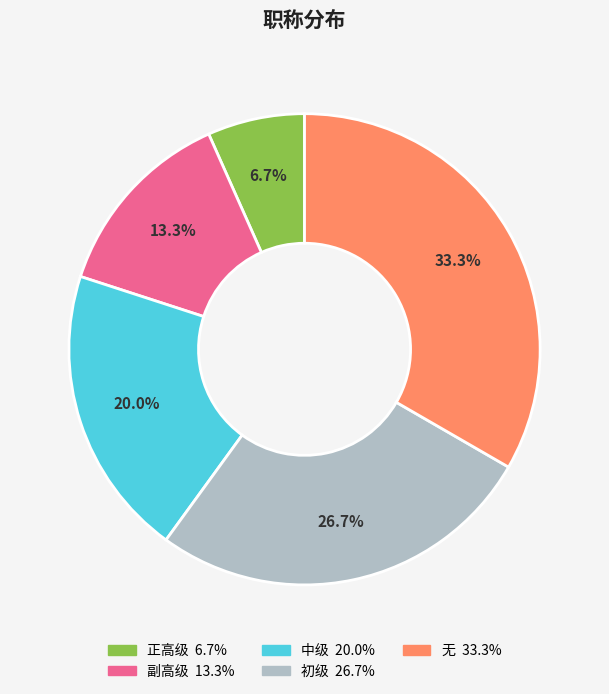

To the nearest percent, what portion does 无 represent?

33%